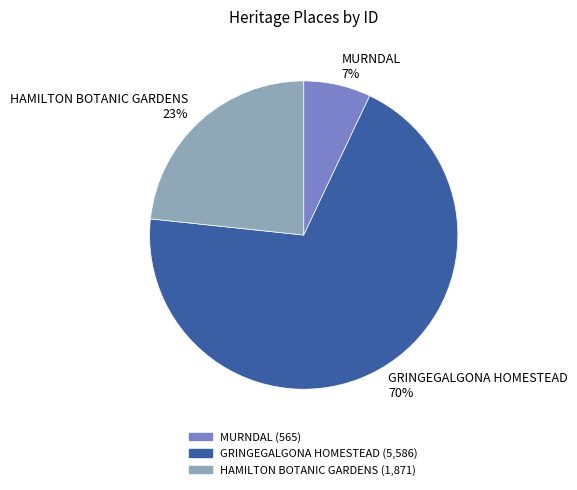

Rank the categories by value from lowest to highest.

MURNDAL, HAMILTON BOTANIC GARDENS, GRINGEGALGONA HOMESTEAD